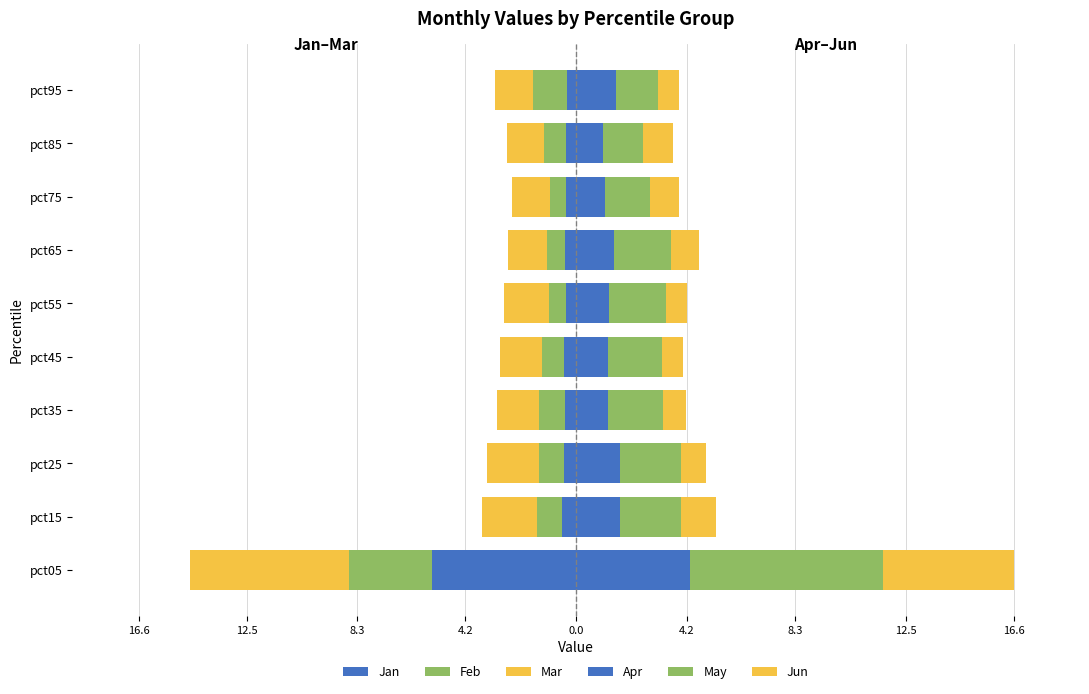

Which series changed the most between pct55 and pct85?

May